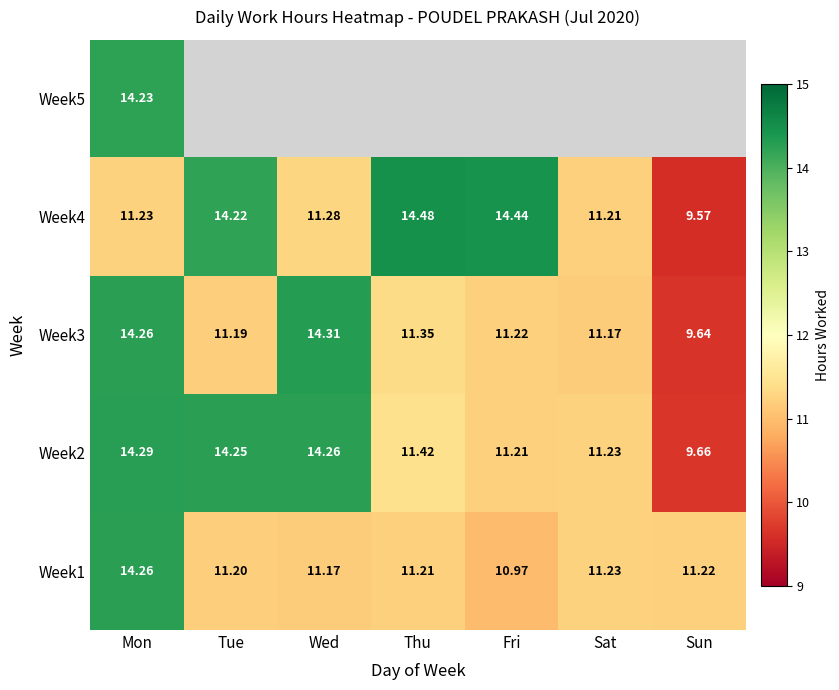

At which label does Week1 reach its minimum?

Fri